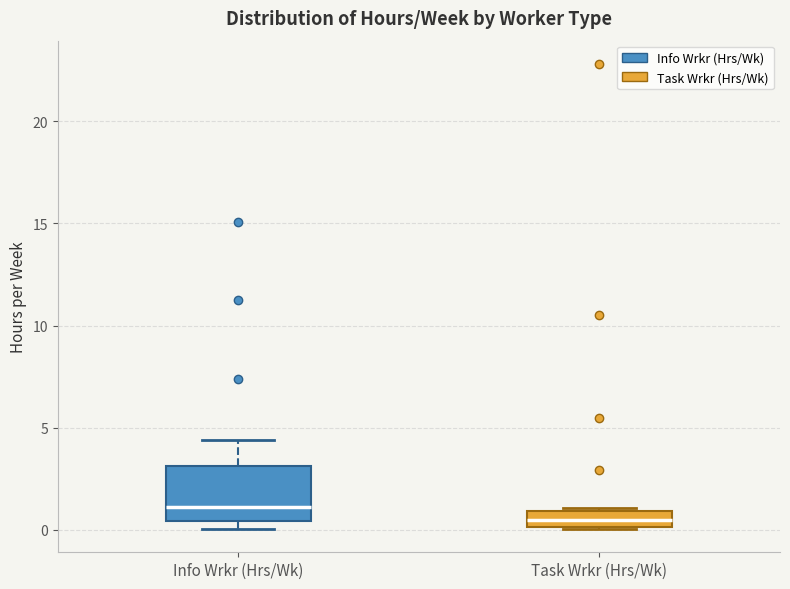

Which box has the lowest median line?

Task Wrkr (Hrs/Wk)